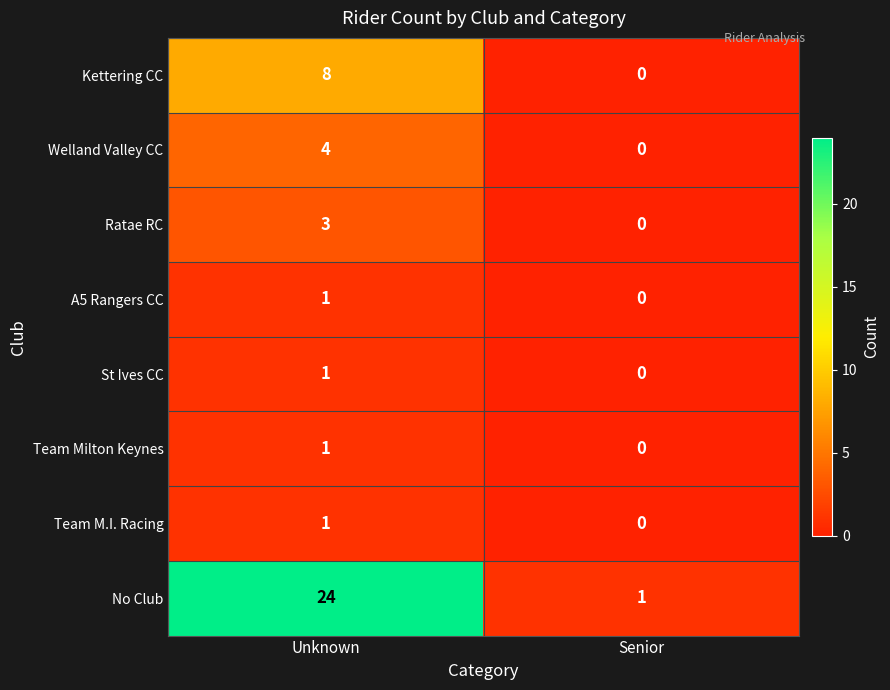

List the labels in order of Welland Valley CC value, smallest first.

Senior, Unknown